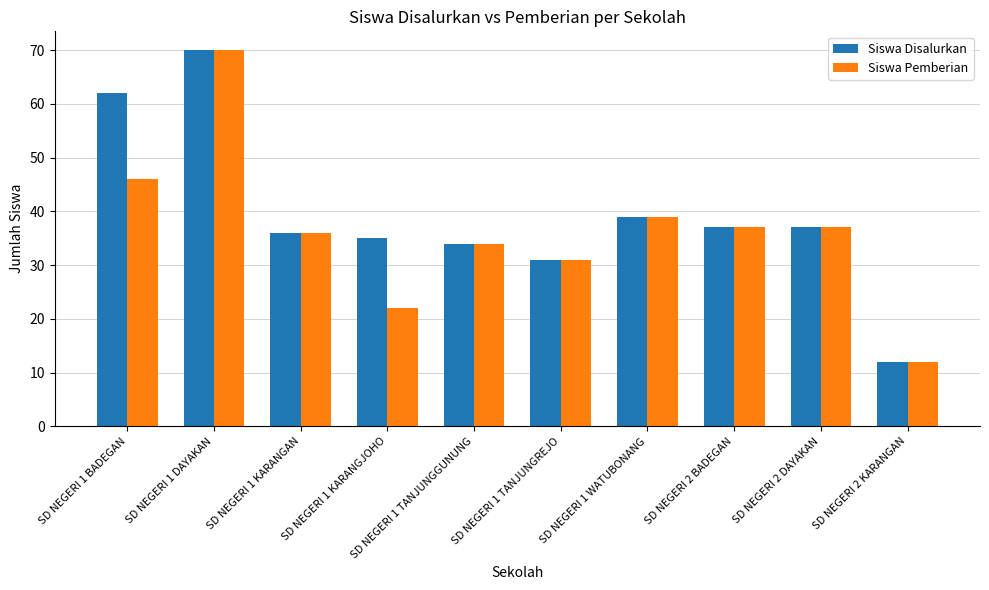

What is the value of the Siswa Pemberian bar at the 7th from the left?

39